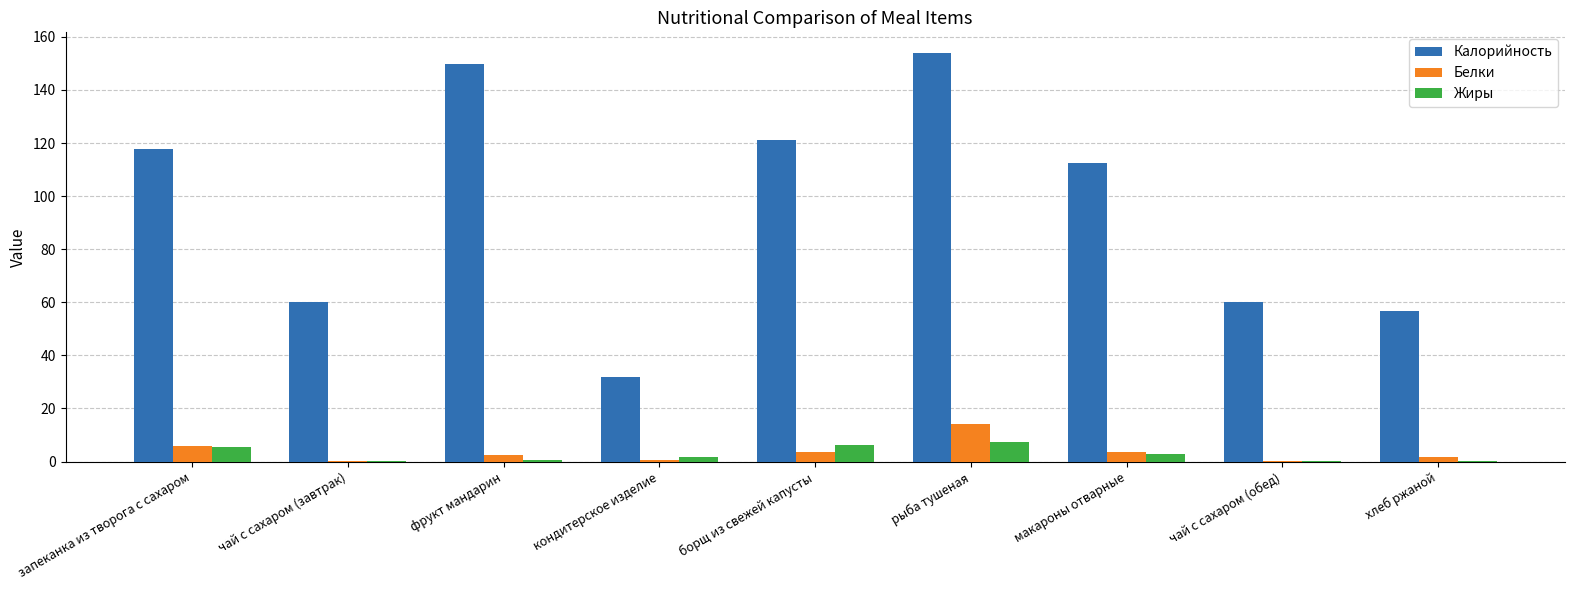

The Калорийность series shows 35.0 at чай с сахаром (завтрак). True or false?

False